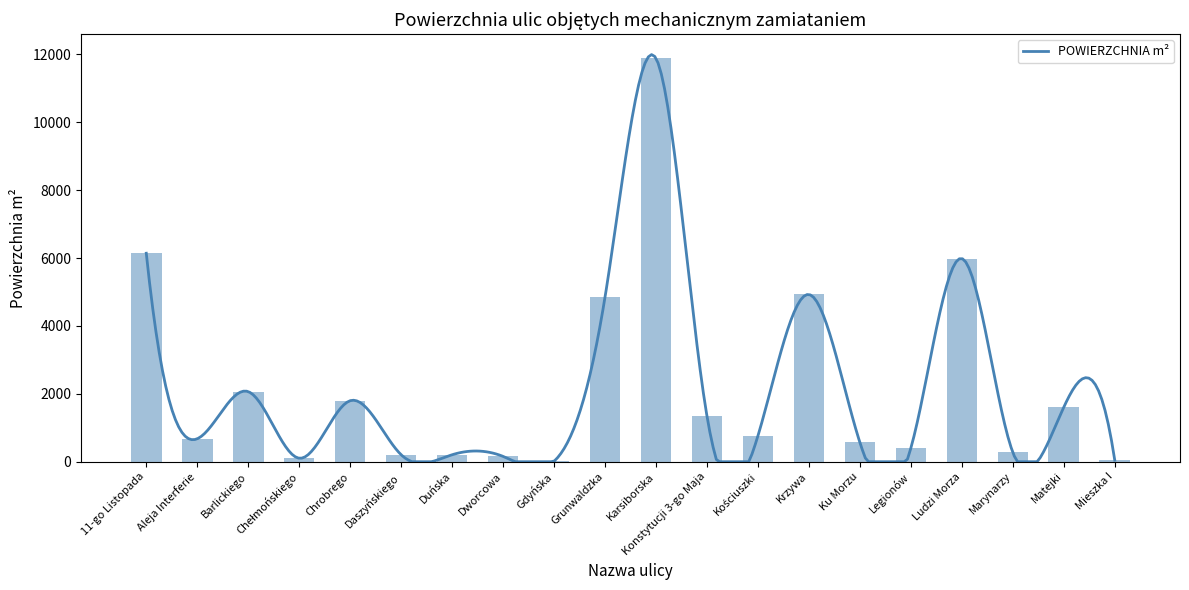

List the labels in order of value, largest first.

Karsiborska, 11-go Listopada, Ludzi Morza, Krzywa, Grunwaldzka, Barlickiego, Chrobrego, Matejki, Konstytucji 3-go Maja, Kościuszki, Aleja Interferie, Ku Morzu, Legionów, Marynarzy, Daszyńskiego, Duńska, Dworcowa, Chełmońskiego, Mieszka I, Gdyńska